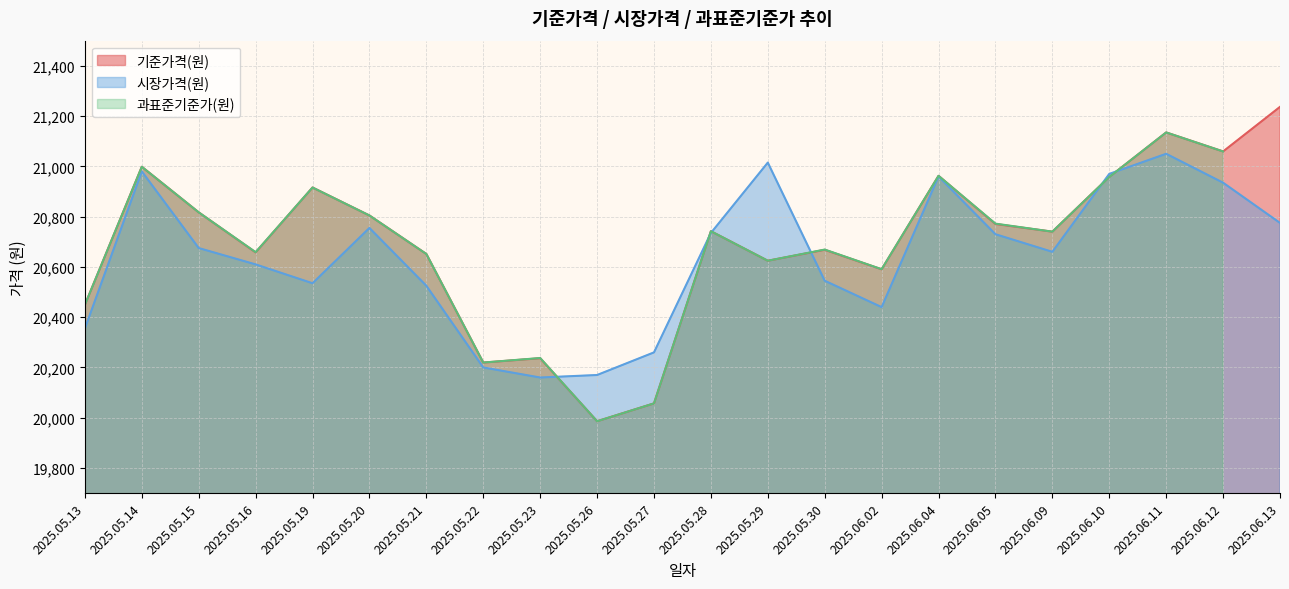

Is it true that 기준가격(원) equals 28602.0 at 2025.05.26?

False